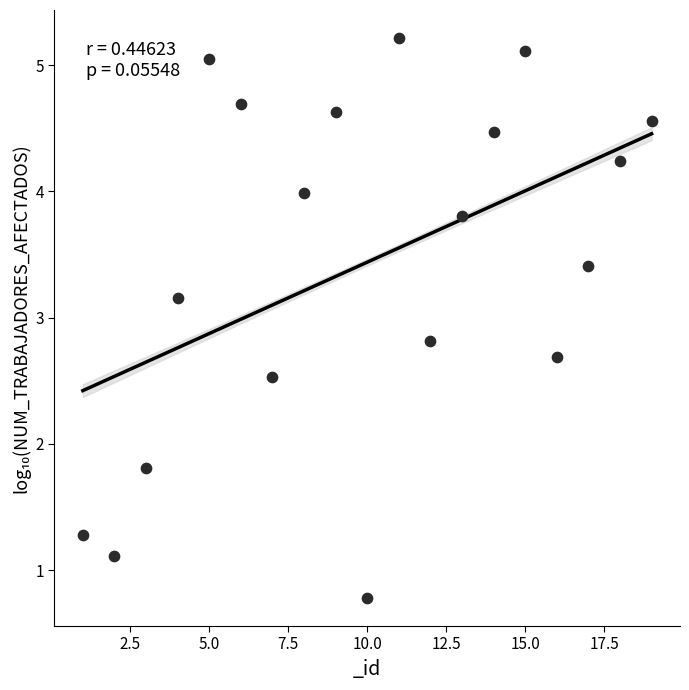

What Y value in the scatter plot is closest to 2?

1.8